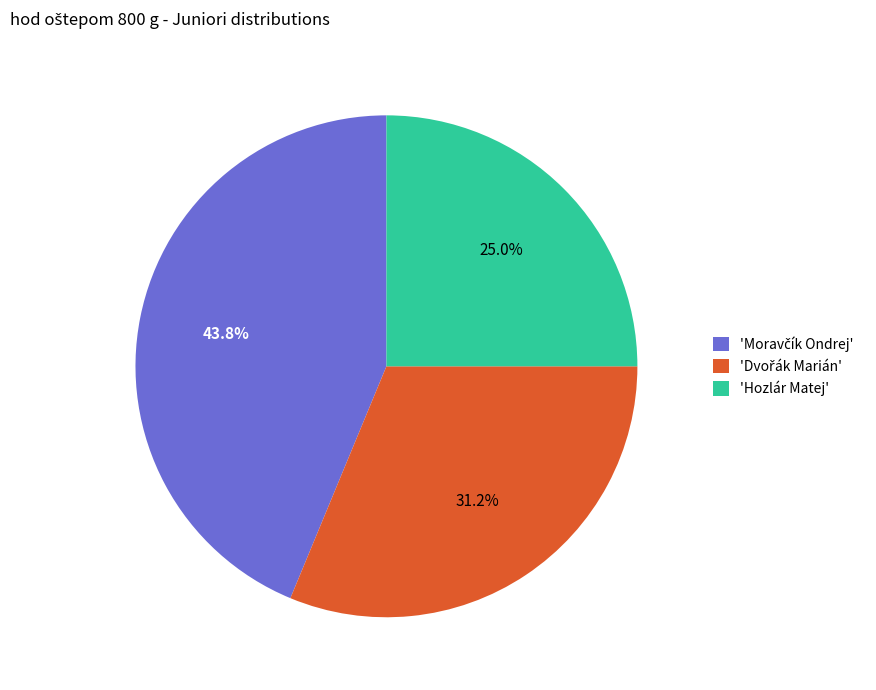

Is 'Hozlár Matej' the majority of the pie?

No